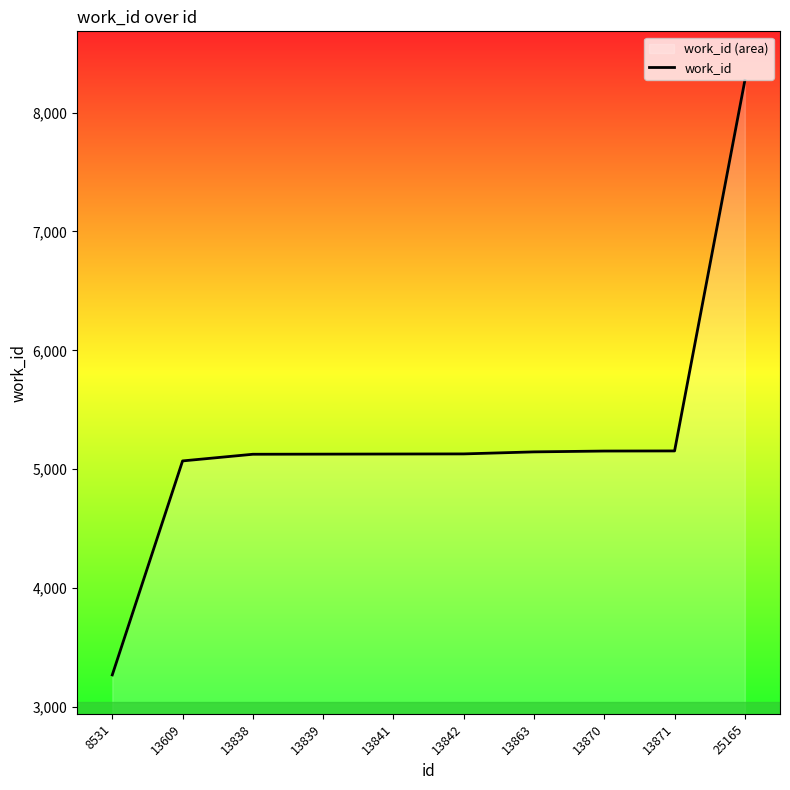

List the labels in order of value, smallest first.

8531, 13609, 13838, 13839, 13841, 13842, 13863, 13870, 13871, 25165